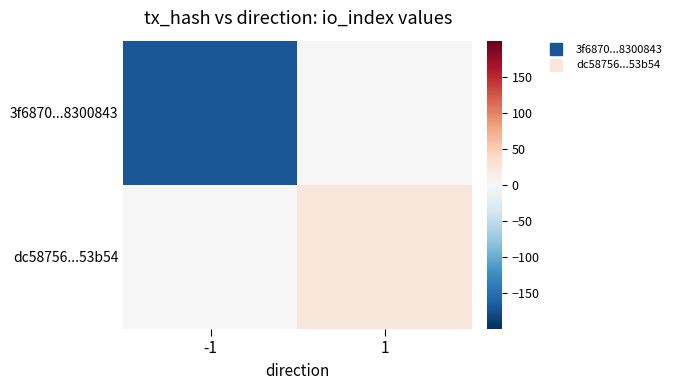

Reading left to right, what are all the values shown in this chart?

3f6870...8300843: -1=-171	1=0
dc58756...53b54: -1=0	1=23